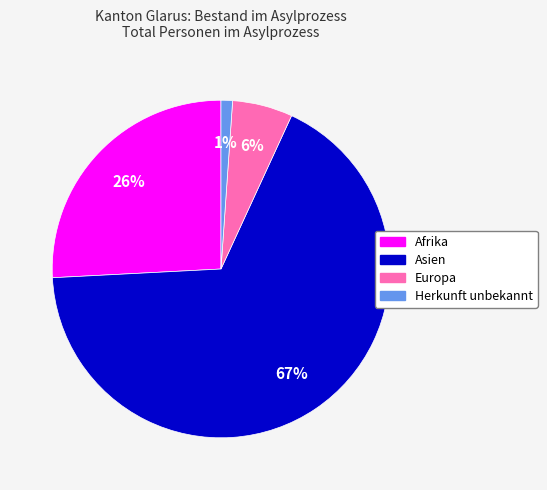

Rank the categories by value from highest to lowest.

Asien, Afrika, Europa, Herkunft unbekannt